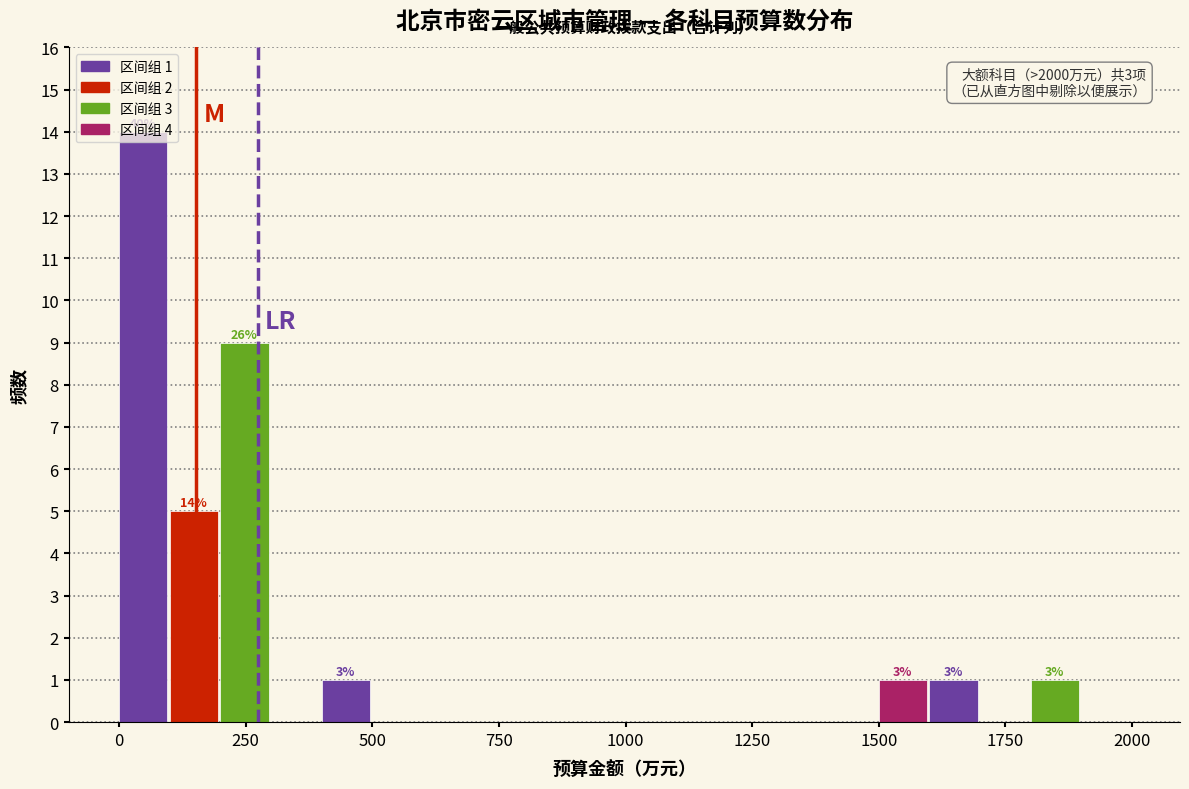

Read against the x-axis, roughly where is the centre of the tallest bar?

50